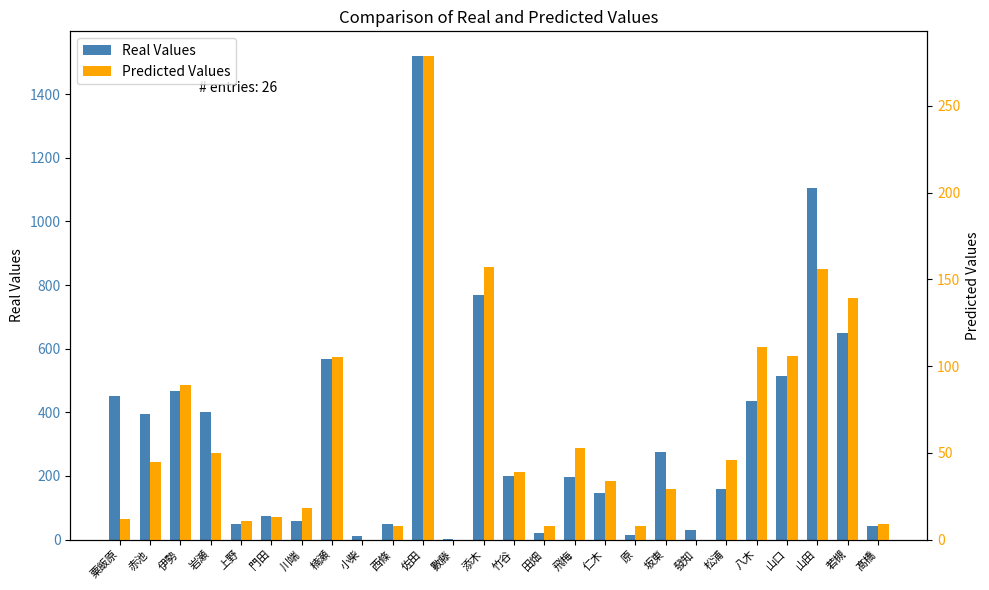

At how many categories does at least one series exceed 917?

2